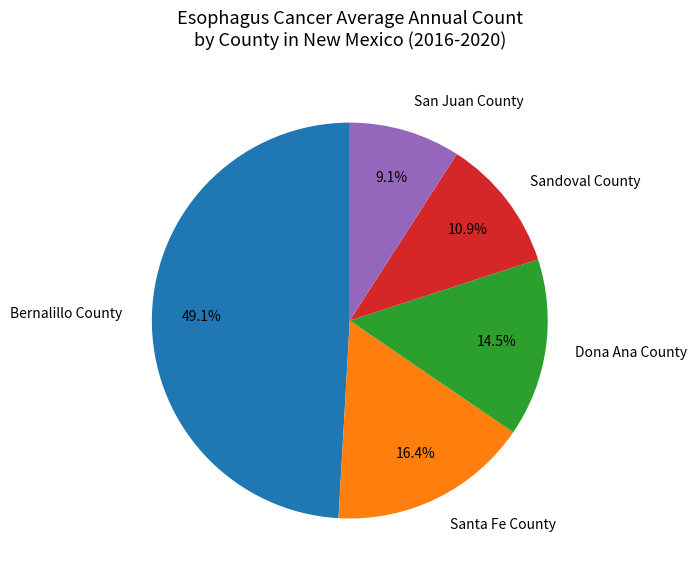

What percentage do Sandoval County and Santa Fe County together represent?

27.3%